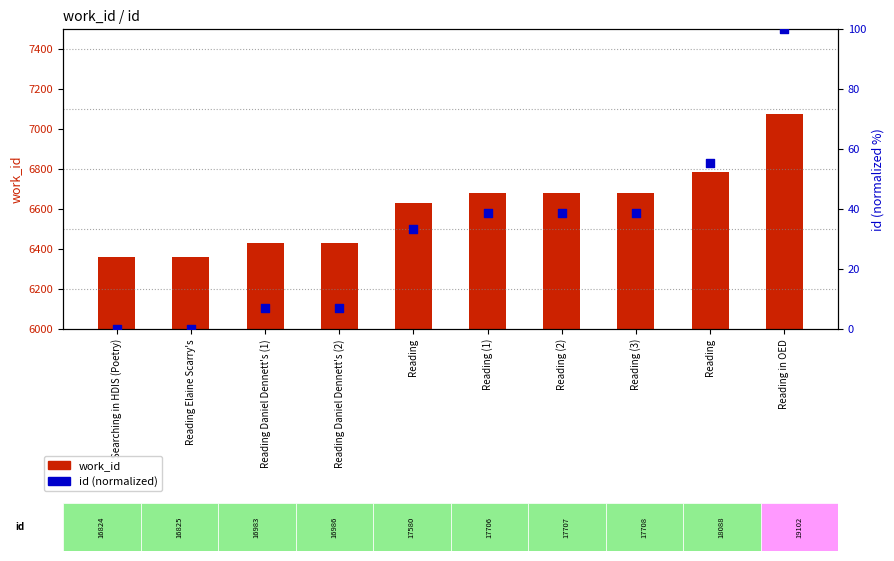

What are all the series names shown in the legend?

work_id, id (normalized)